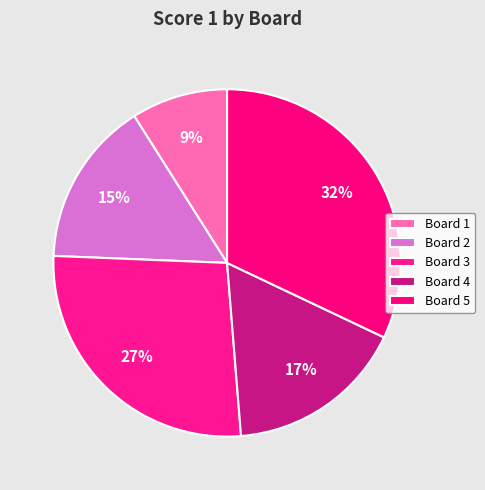

To the nearest percent, what is the difference between the Board 5 and Board 2 slice percentages?

17%